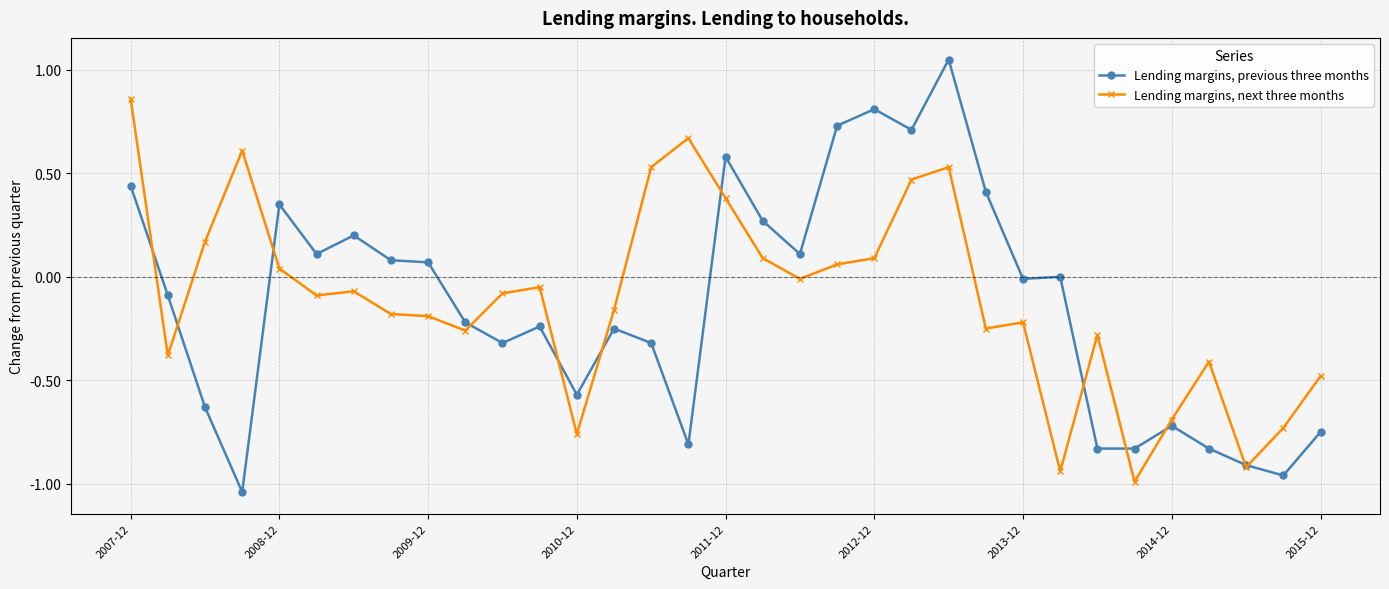

List the series in order of their overall mean, highest first.

Lending margins, next three months, Lending margins, previous three months